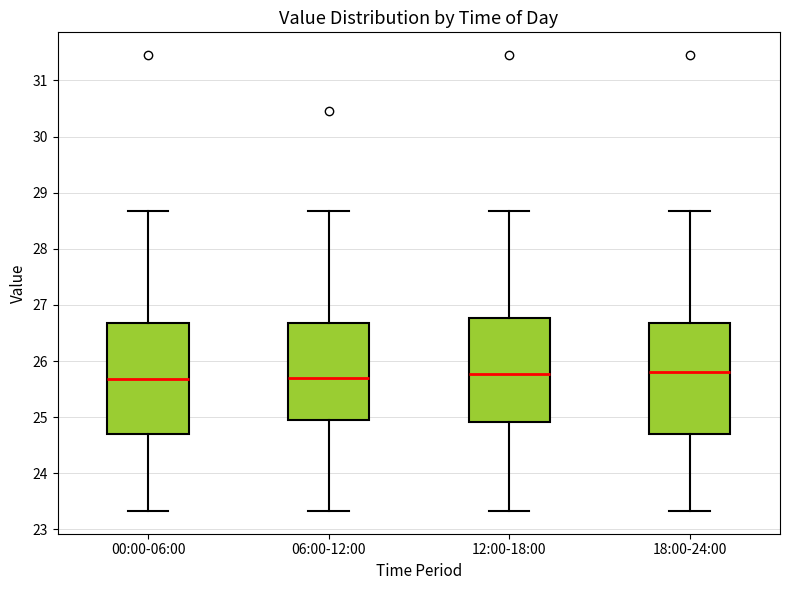

Reading left to right, transcribe this box plot: for each box, give where its median line is, the range the box spans, and where its two whiskers end, as read against the y-axis. The values are not printed on the chart, so give them approximately, as read against the axis.

00:00-06:00: median 25.7, box 24.7 to 26.7, whiskers 23.3 to 28.7
06:00-12:00: median 25.7, box 24.9 to 26.7, whiskers 23.3 to 28.7
12:00-18:00: median 25.8, box 24.9 to 26.8, whiskers 23.3 to 28.7
18:00-24:00: median 25.8, box 24.7 to 26.7, whiskers 23.3 to 28.7